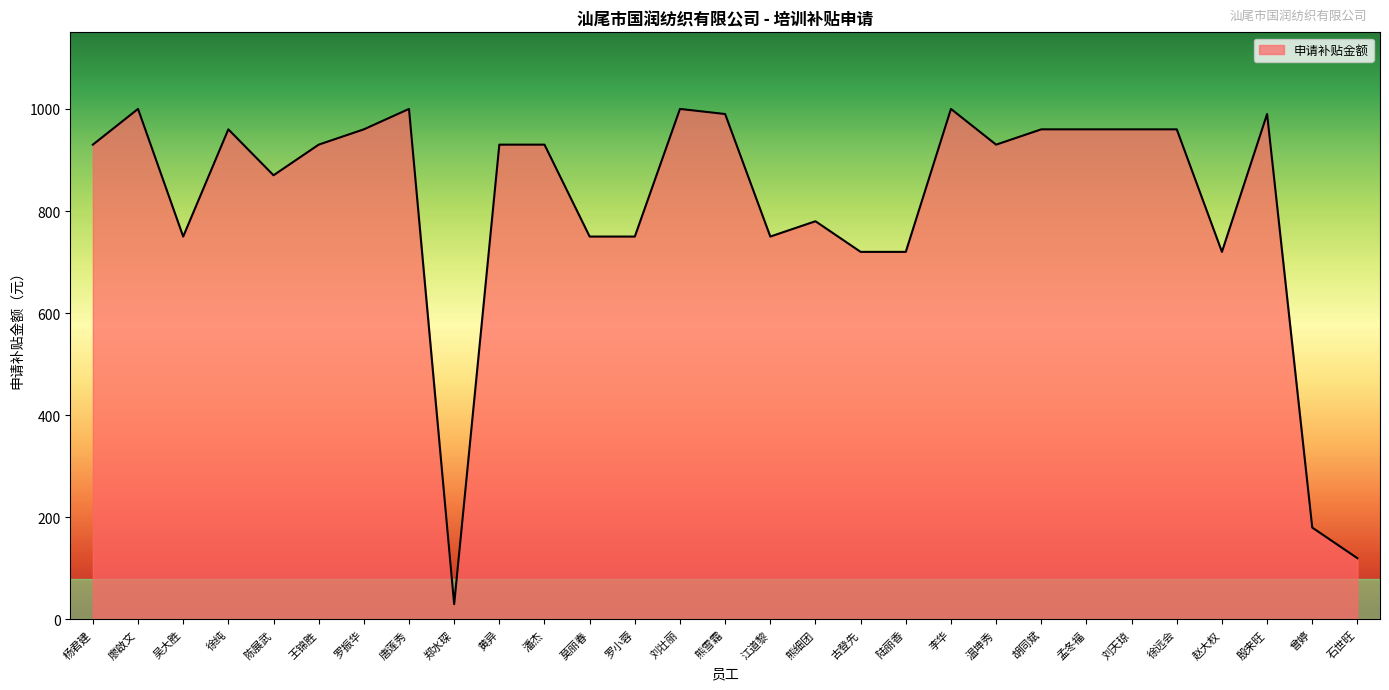

Reading left to right, transcribe all the data shown in this chart.

杨君建=930	廖啟文=1000	吴大胜=750	徐纯=960	陈展武=870	王锦胜=930	罗振华=960	唐莲秀=1000	郑水琛=30	黄异=930	潘杰=930	莫丽春=750	罗小蓉=750	刘壮丽=1000	熊雪霜=990	江道黎=750	熊细团=780	古登先=720	陆丽香=720	李华=1000	温坤秀=930	胡同斌=960	孟冬福=960	刘天琼=960	徐远会=960	赵大权=720	殷来旺=990	曾婷=180	石世旺=120